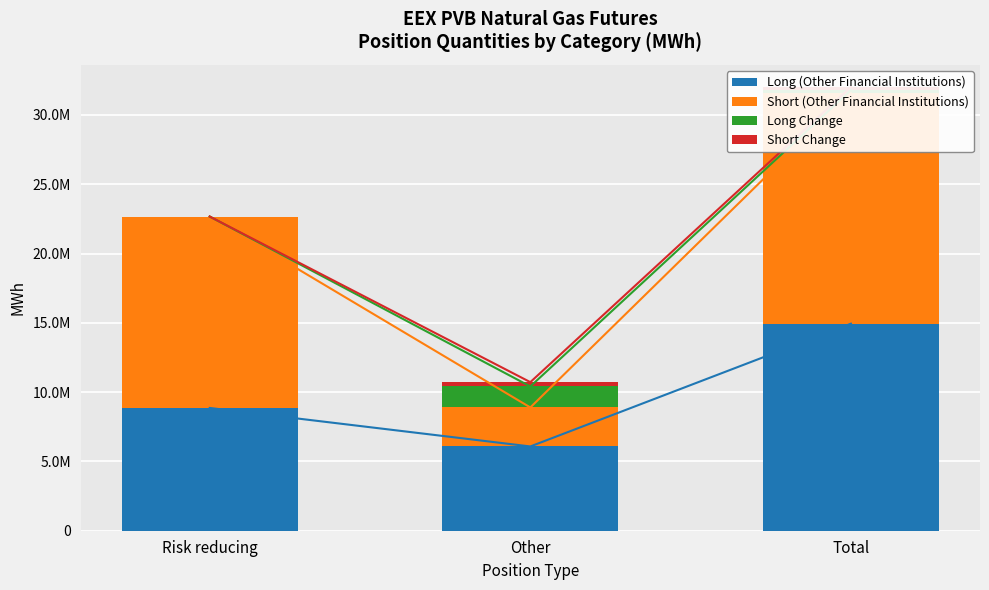

Between Risk reducing and Other, which is larger?

Risk reducing